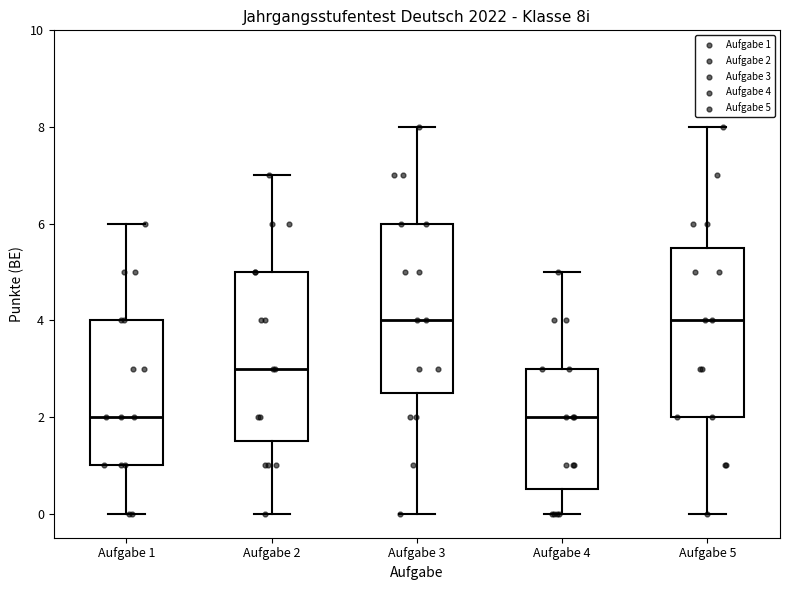

Where is the lower edge of the box for Aufgabe 3 on the y-axis? The values are not printed on the chart, so give them approximately, as read against the axis.

2.6